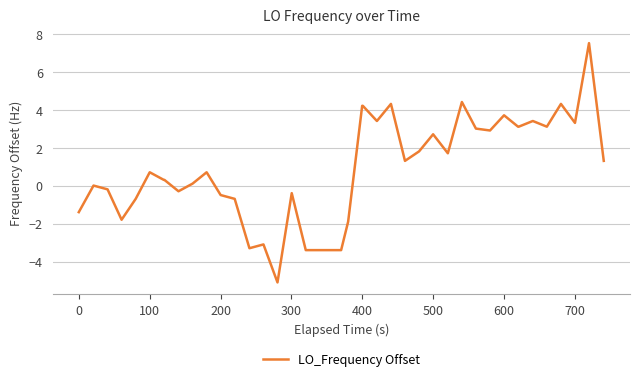

What is the difference between the maximum and minimum values?

12.6